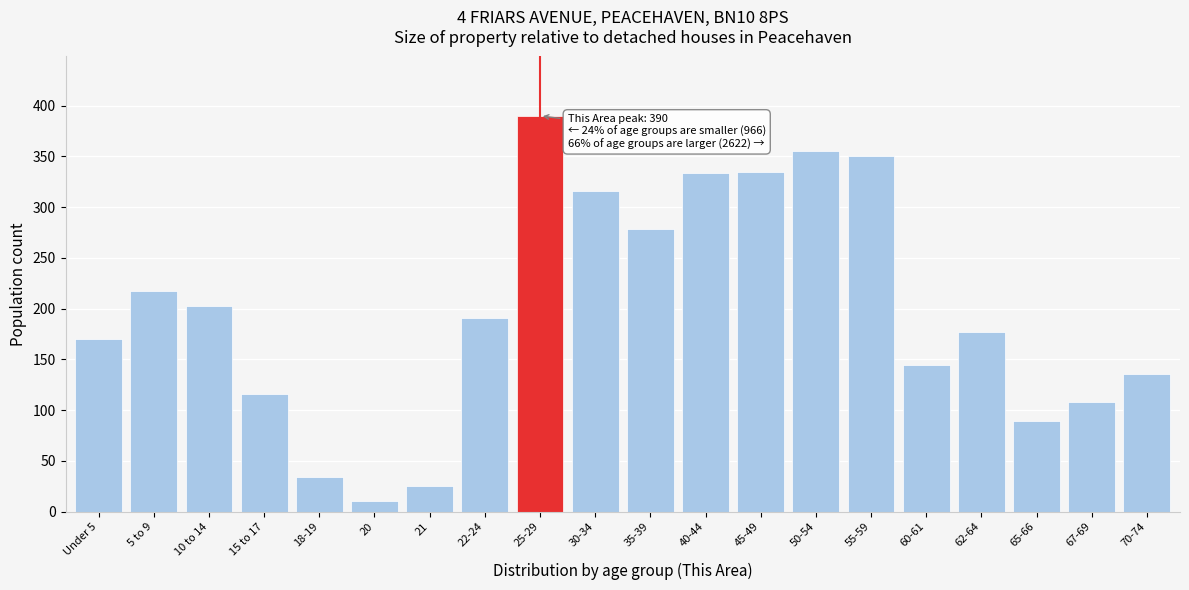

What is the sum of the values at 67-69 and 15 to 17?

224